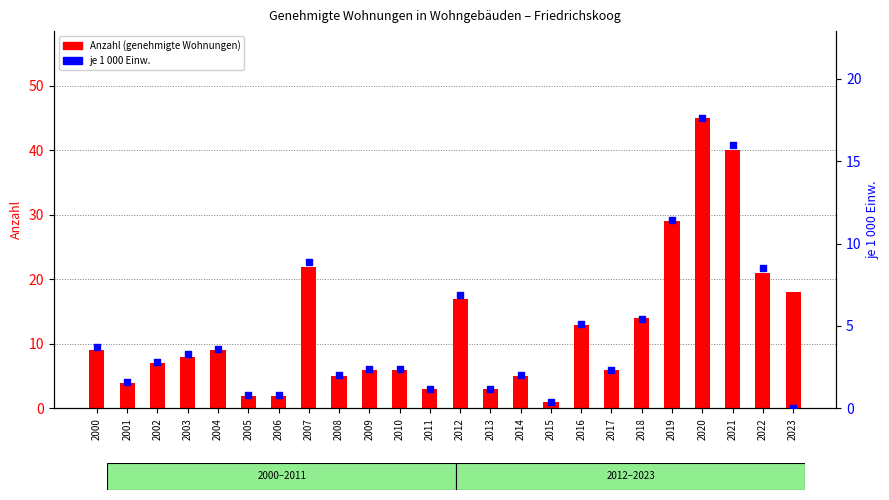

Is the value of je 1 000 Einw. at 2014 greater than the value of Anzahl (genehmigte Wohnungen) at 2002?

No